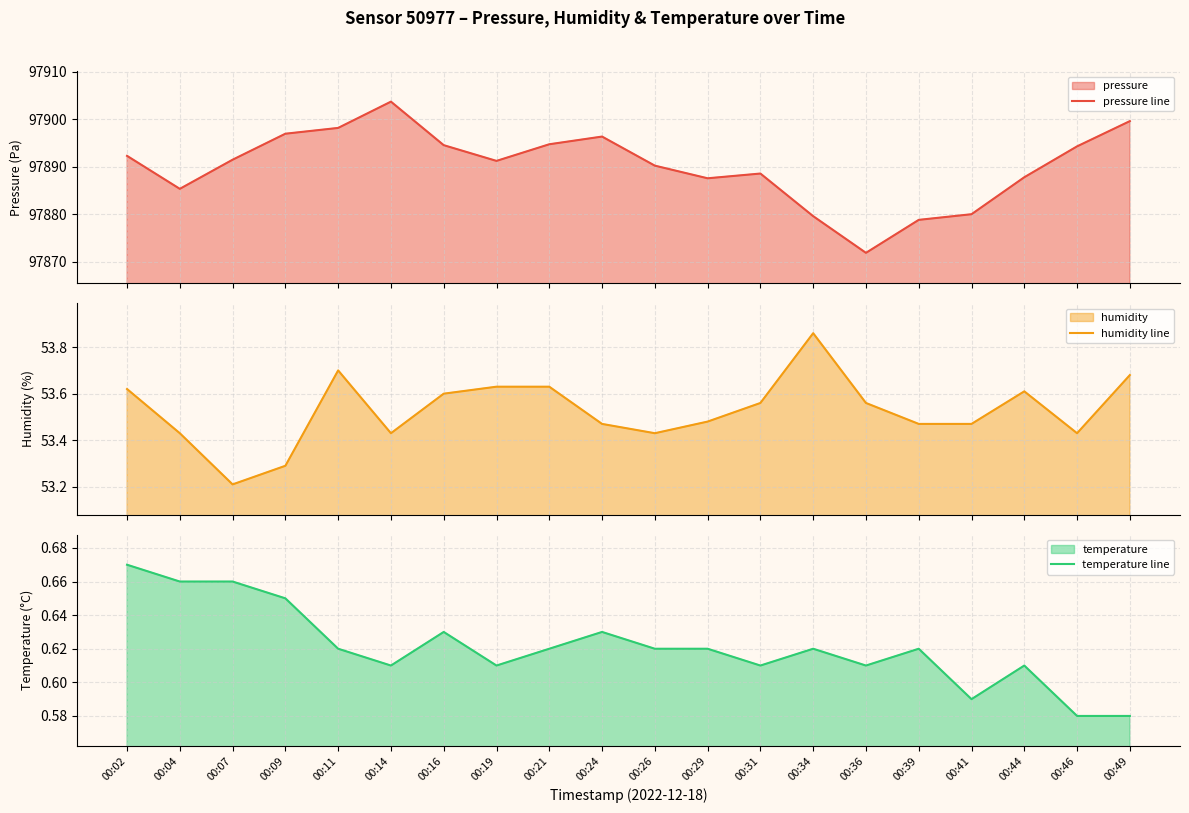

How many interior local peaks does the temperature line series have?

5